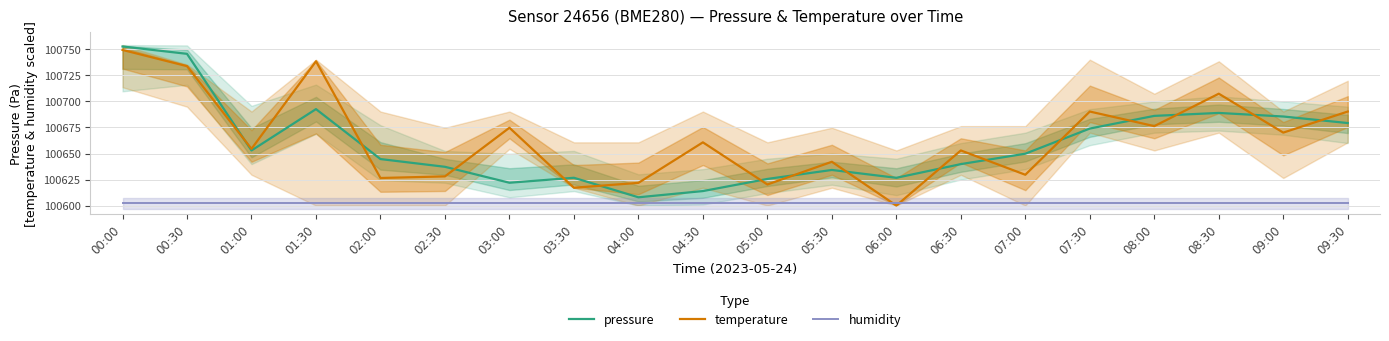

At which label does temperature first exceed 100660?

00:00